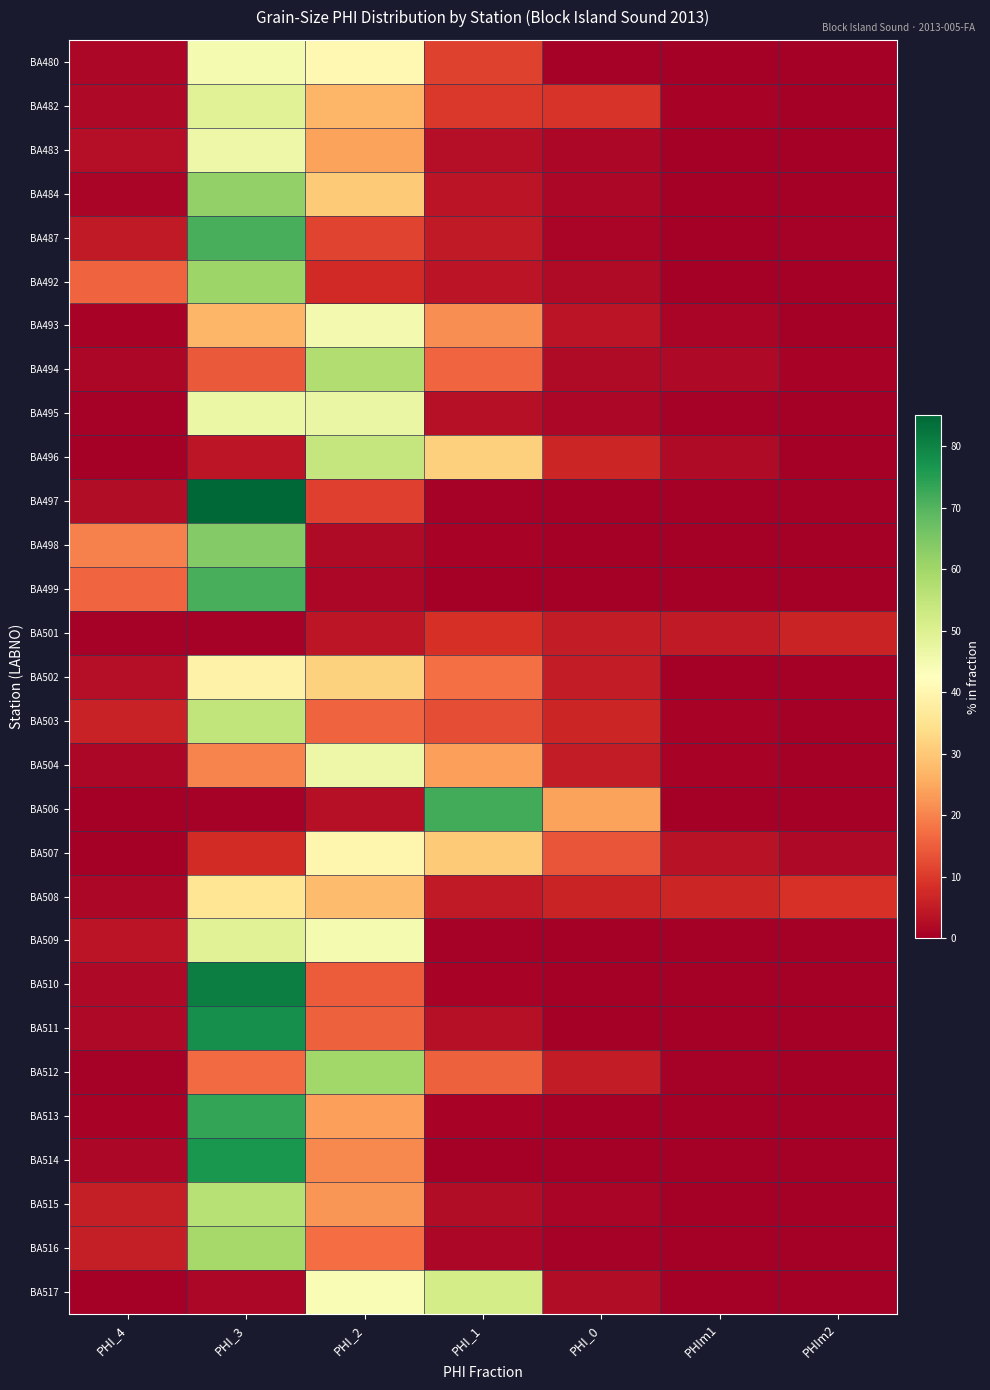

Rank the series at PHI_3 from lowest to highest value.

BA506, BA501, BA517, BA496, BA507, BA494, BA512, BA504, BA493, BA508, BA502, BA480, BA483, BA495, BA509, BA482, BA503, BA515, BA516, BA492, BA484, BA498, BA487, BA499, BA513, BA514, BA511, BA510, BA497